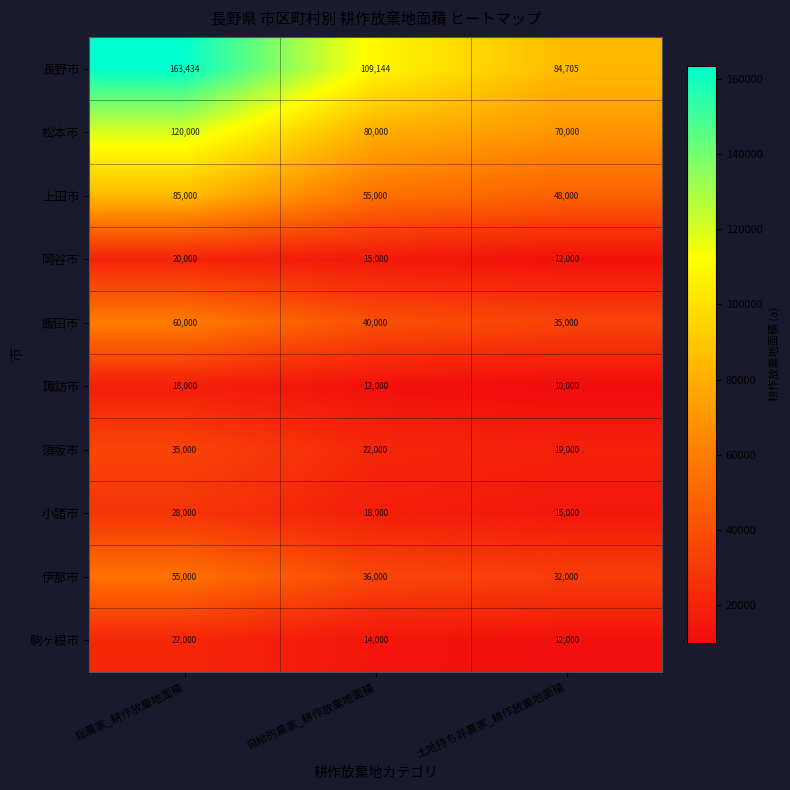

Which series has the widest spread of values?

長野市